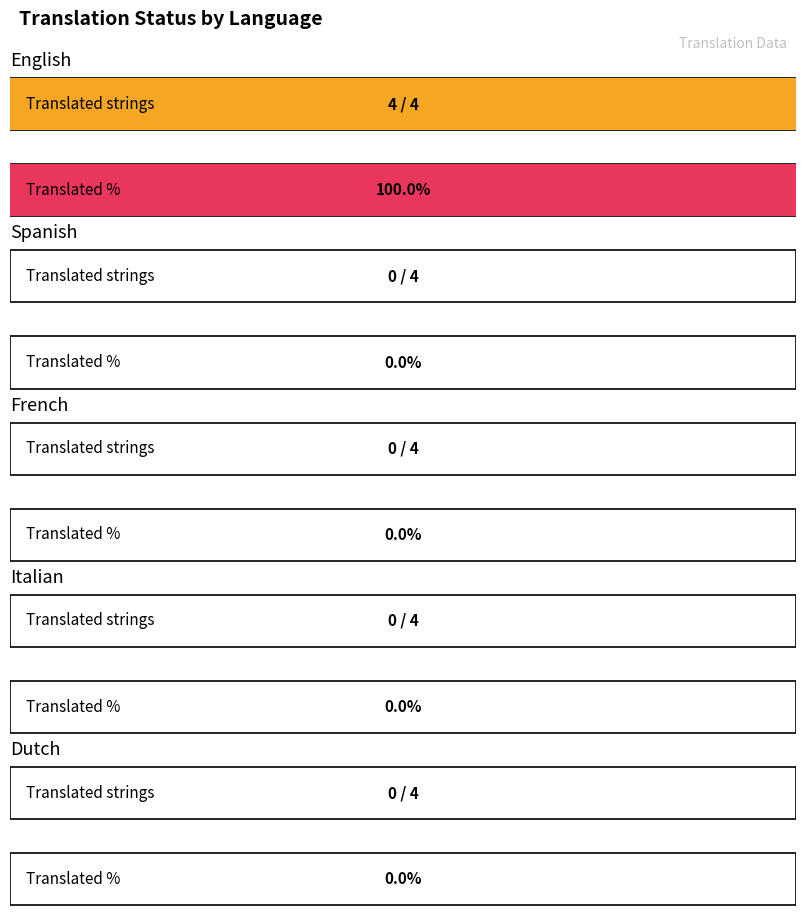

How many positive values does the translated_percent series have?

1